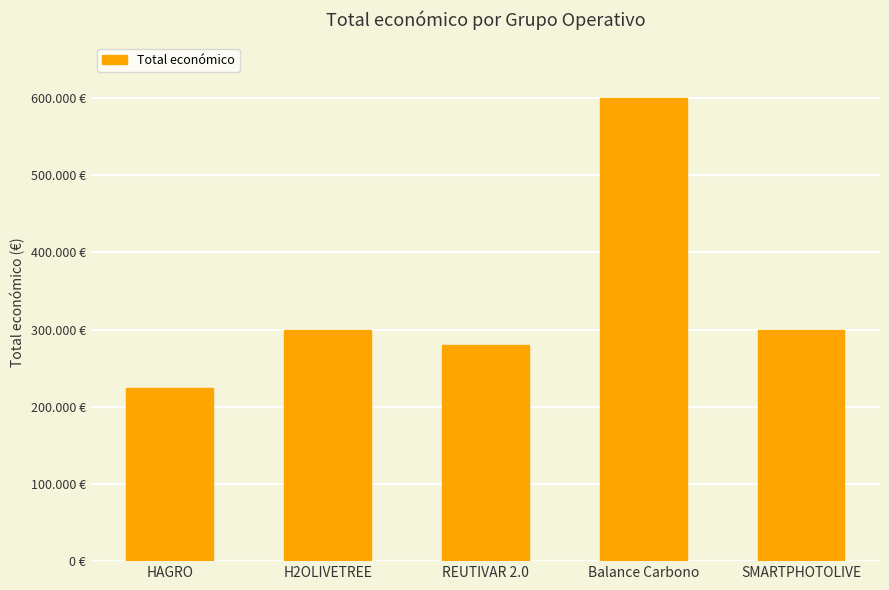

Does the chart contain any negative values?

No